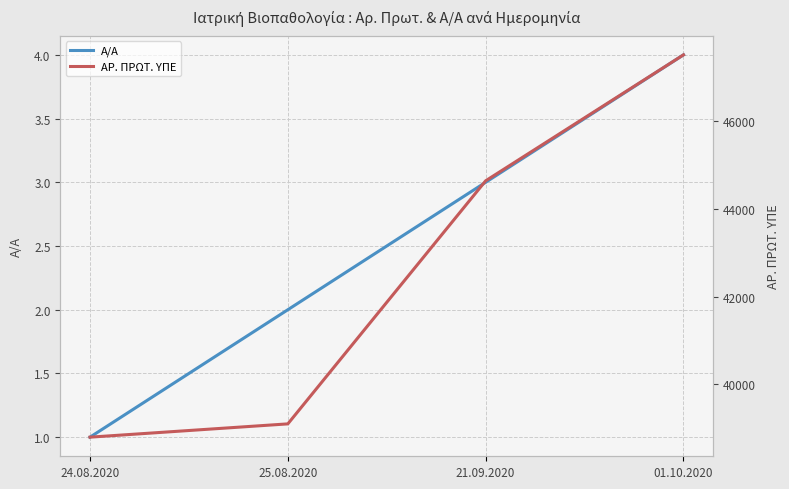

What is the difference between the second highest and second lowest values in the ΑΡ. ΠΡΩΤ. ΥΠΕ series?

5543